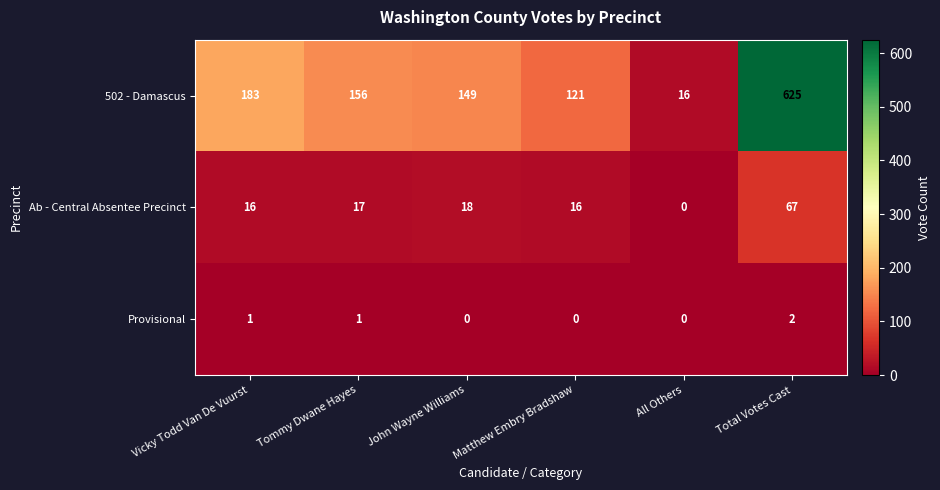

Reading left to right, what are all the values shown in this chart?

502 - Damascus: 183	156	149	121	16	625
Ab - Central Absentee Precinct: 16	17	18	16	0	67
Provisional: 1	1	0	0	0	2